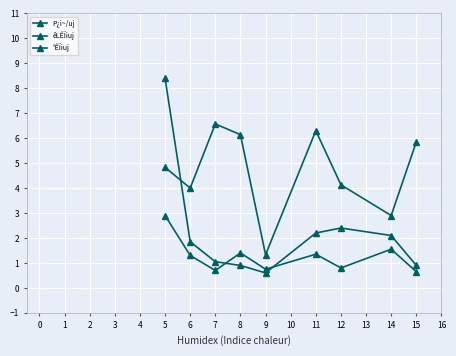

Between 5 and 7, which is larger?

7